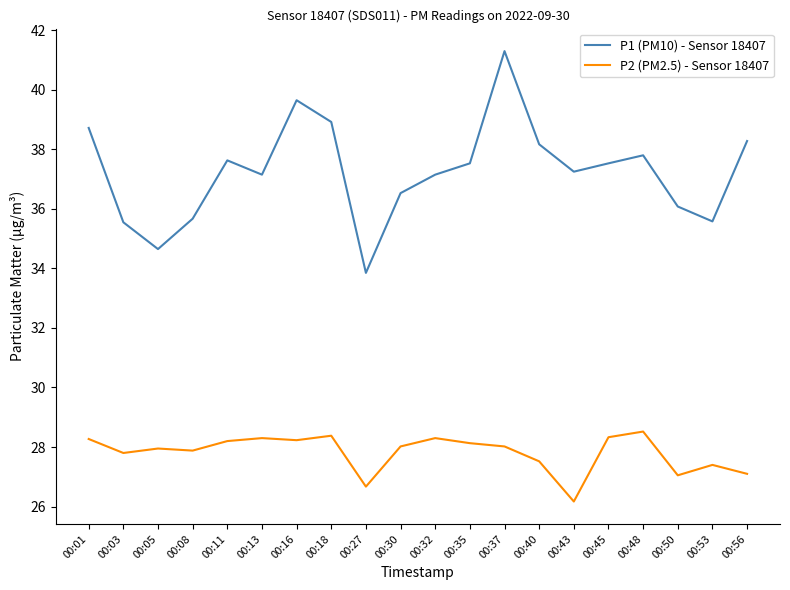

List the series in order of their overall mean, lowest first.

P2 (PM2.5) - Sensor 18407, P1 (PM10) - Sensor 18407